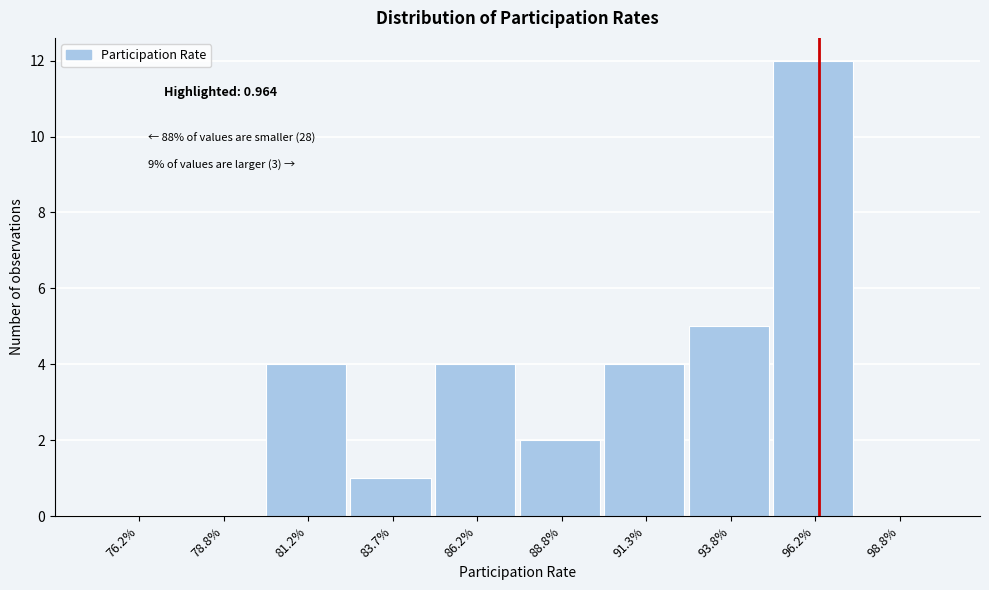

Reading right to left, list all the values displayed in this chart.

98.8%=0	96.2%=12	93.8%=5	91.3%=4	88.8%=2	86.2%=4	83.7%=1	81.2%=4	78.8%=0	76.2%=0